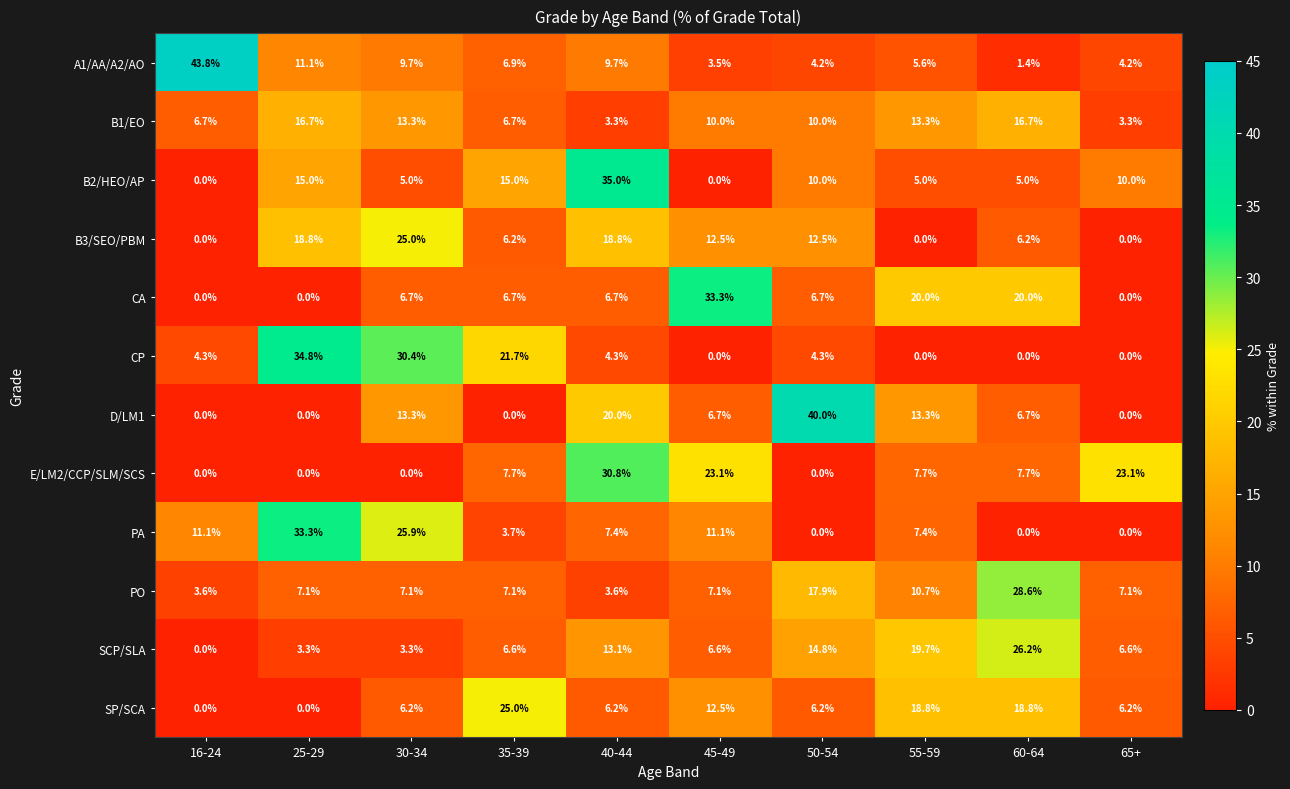

At which category does the chart reach its peak across all series?

16-24